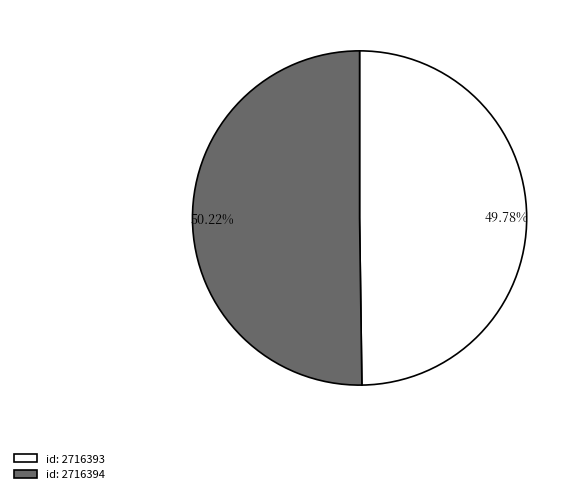

Is there a majority slice in this chart?

Yes